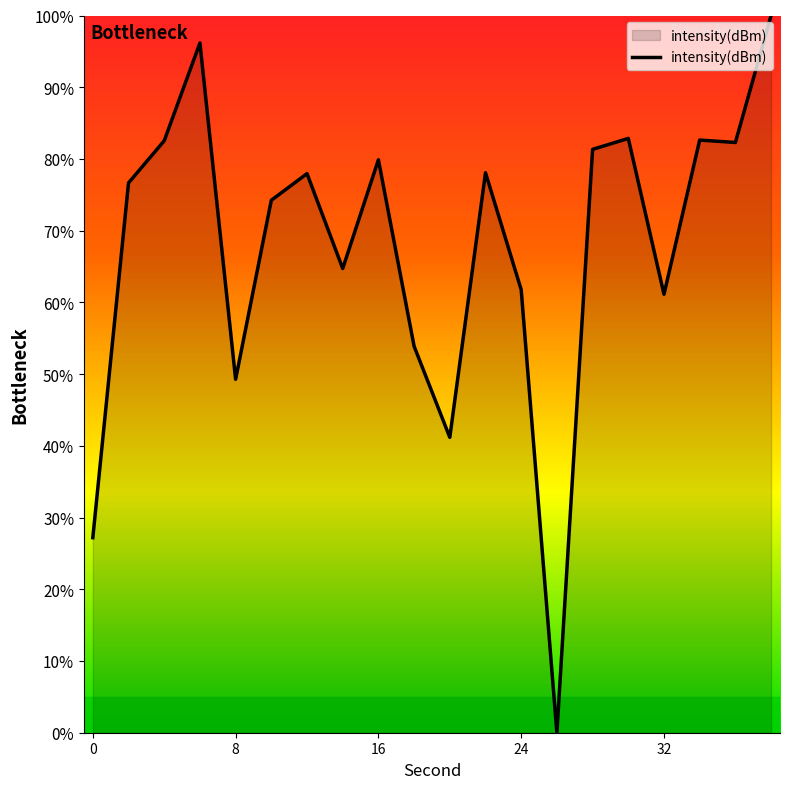

How many values are above zero?

19